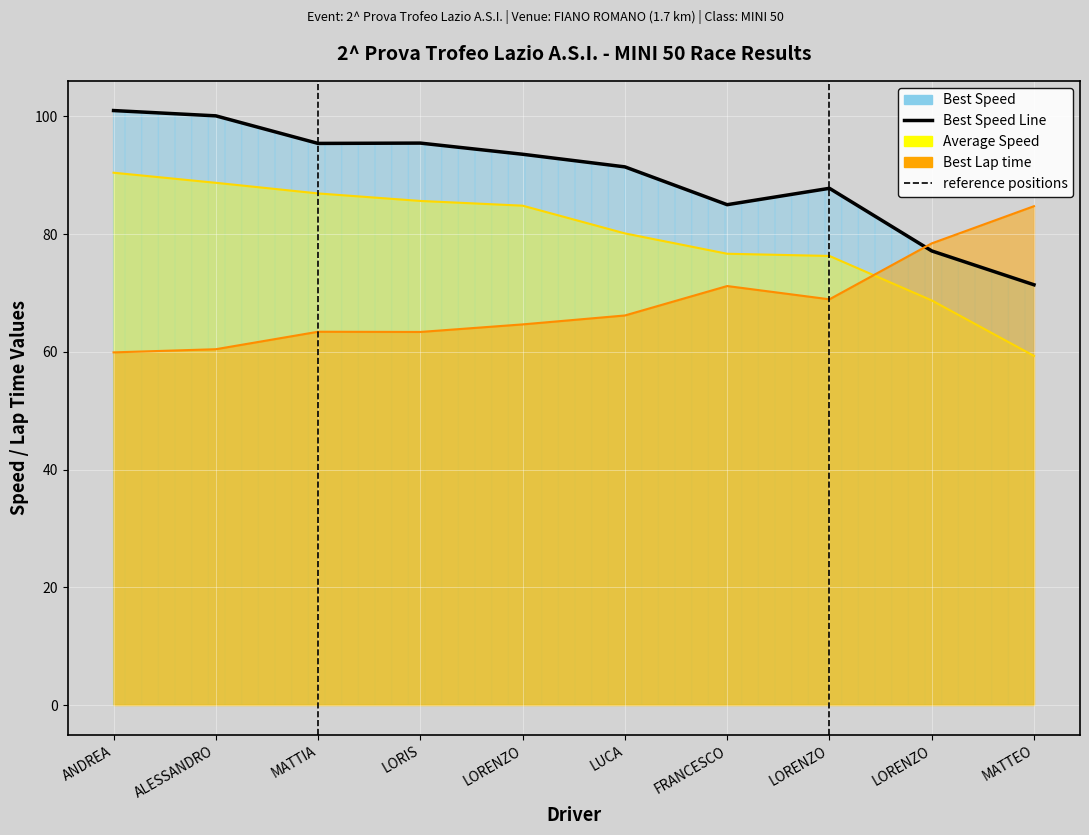

The value of Best Lap time at LUCA is 43.1. True or false?

False